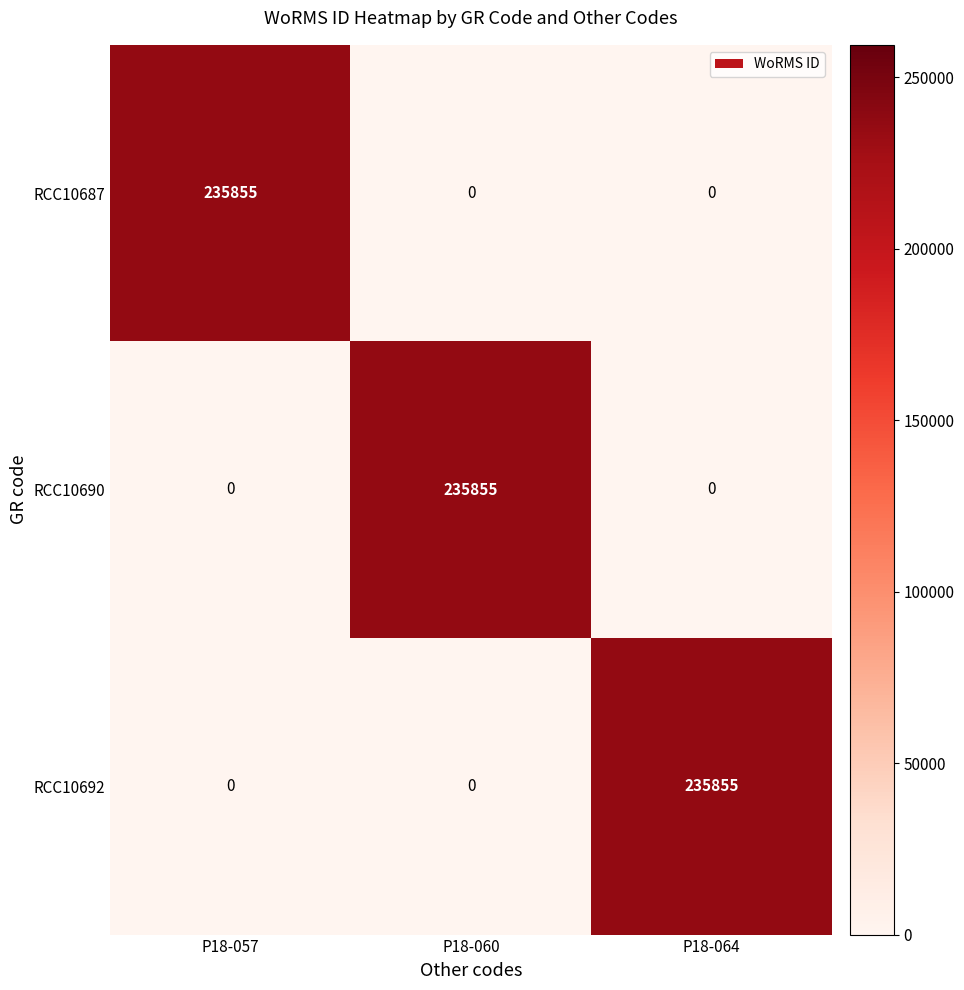

What is the spread (max minus min) of values at P18-064?

235855